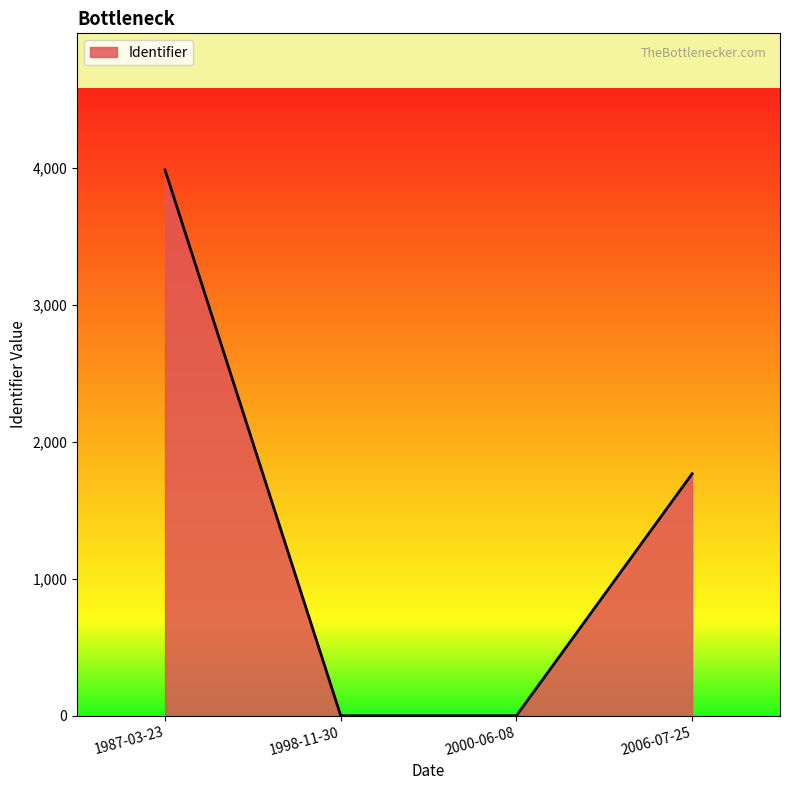

What is the change in value from 2000-06-08 to 2006-07-25?

+1767